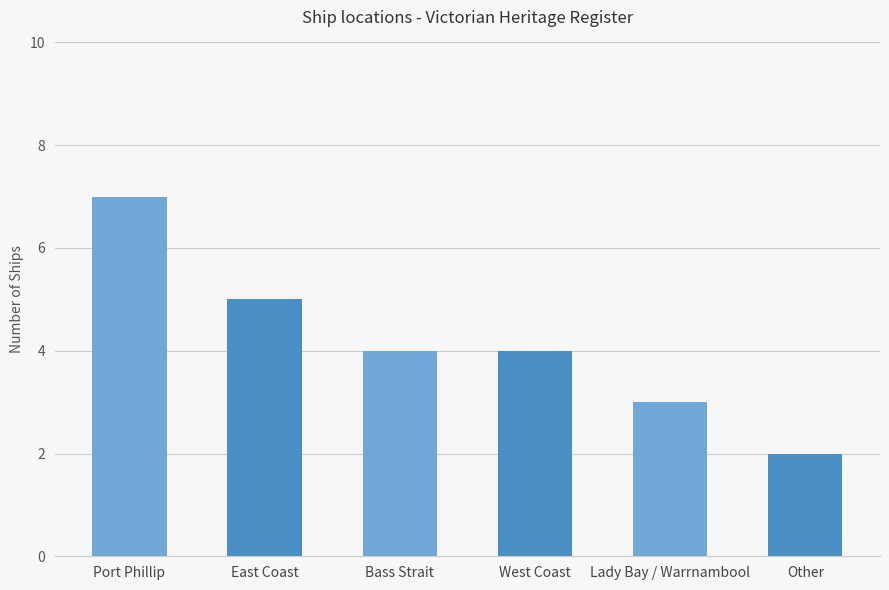

What is the maximum value shown in the chart?

7